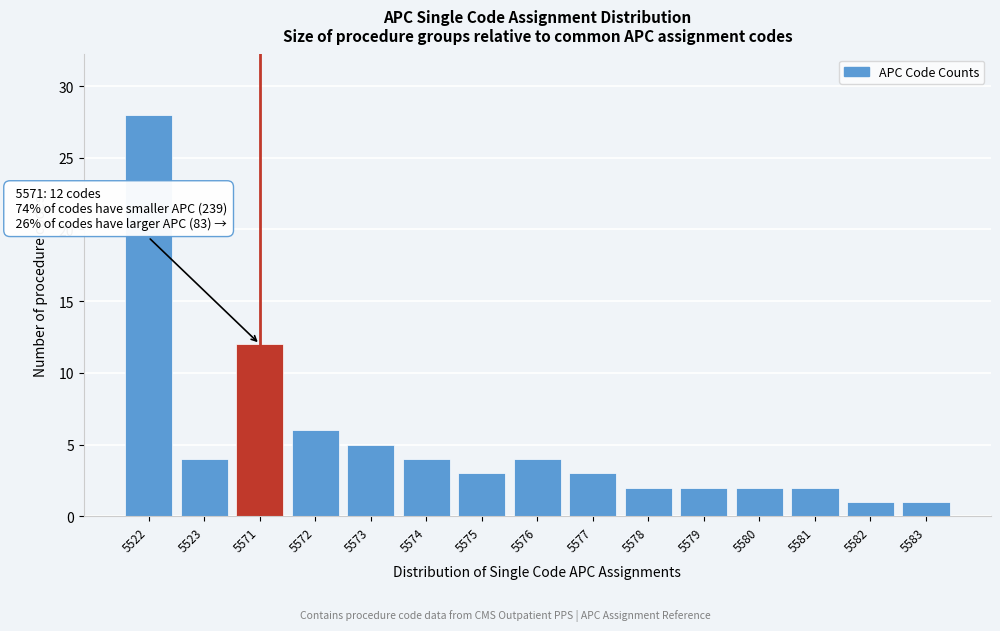

Reading left to right, extract all data points from this chart.

5522=28	5523=4	5571=12	5572=6	5573=5	5574=4	5575=3	5576=4	5577=3	5578=2	5579=2	5580=2	5581=2	5582=1	5583=1